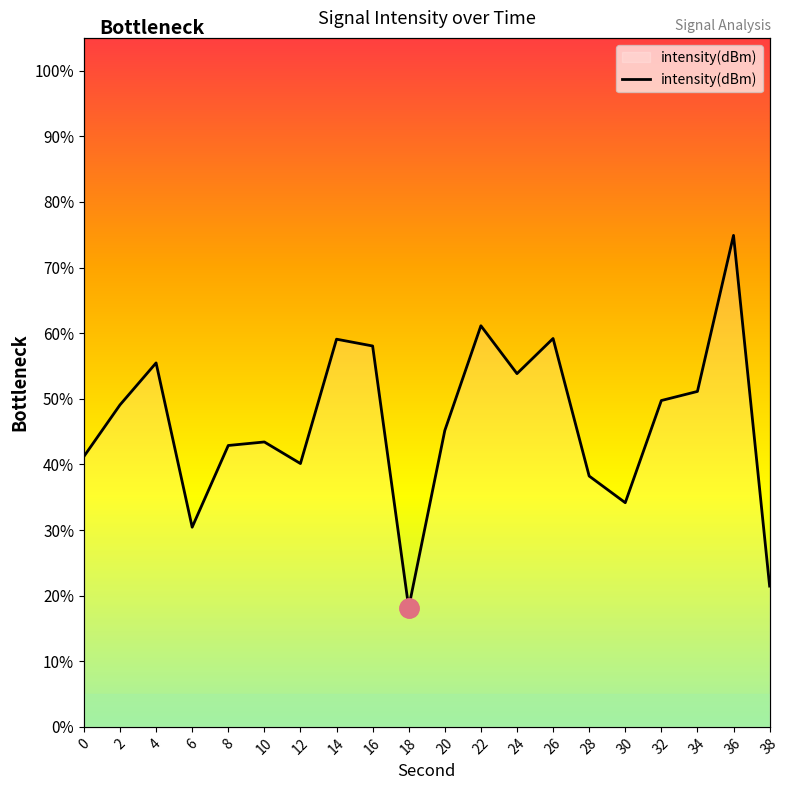

Approximately how many times larger is the value at 0 compared to 4?

0.7